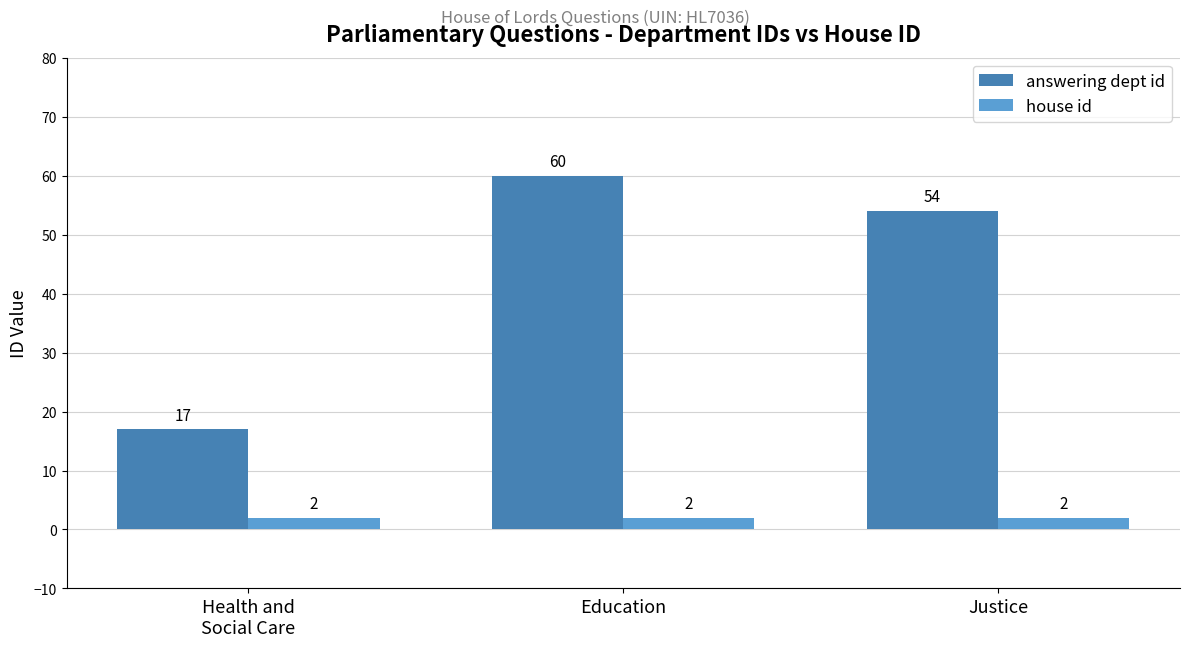

Rank the series by their maximum value, from highest to lowest.

answering dept id, house id